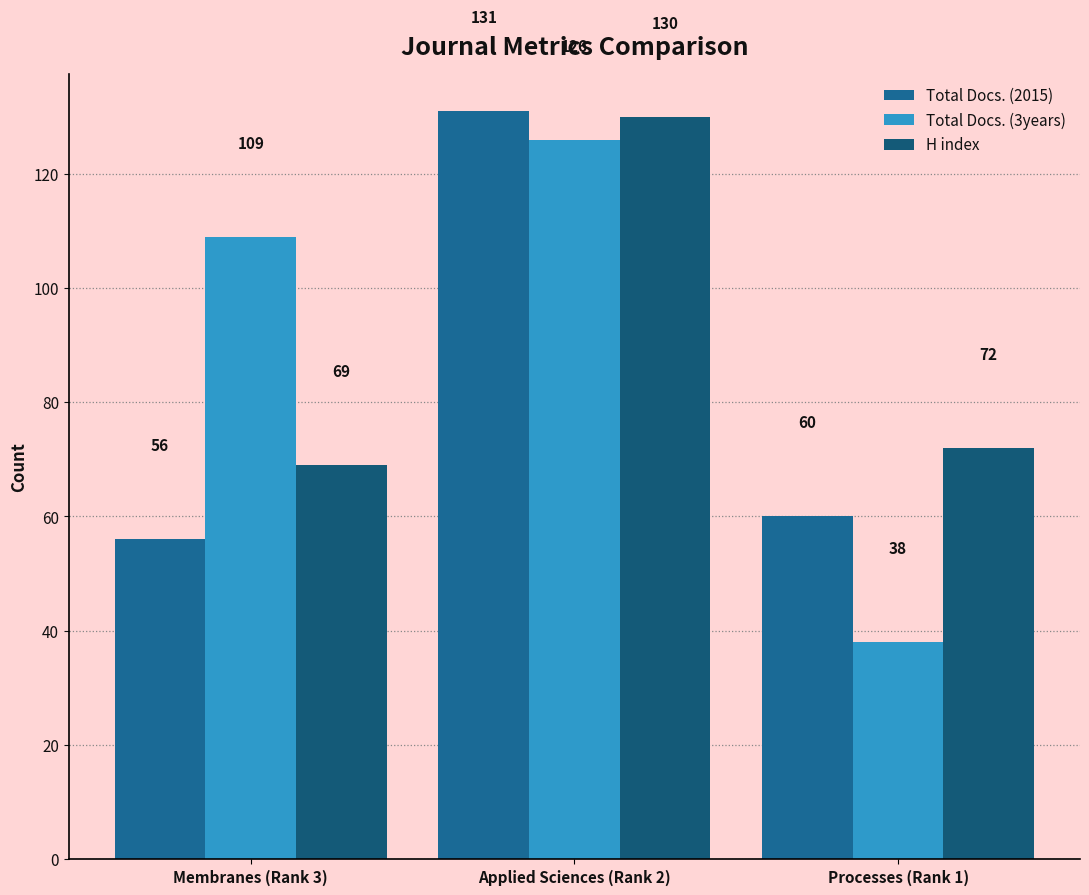

Reading left to right, what are all the values shown in this chart?

Total Docs. (2015): Membranes (Rank 3)=56	Applied Sciences (Rank 2)=131	Processes (Rank 1)=60
Total Docs. (3years): Membranes (Rank 3)=109	Applied Sciences (Rank 2)=126	Processes (Rank 1)=38
H index: Membranes (Rank 3)=69	Applied Sciences (Rank 2)=130	Processes (Rank 1)=72